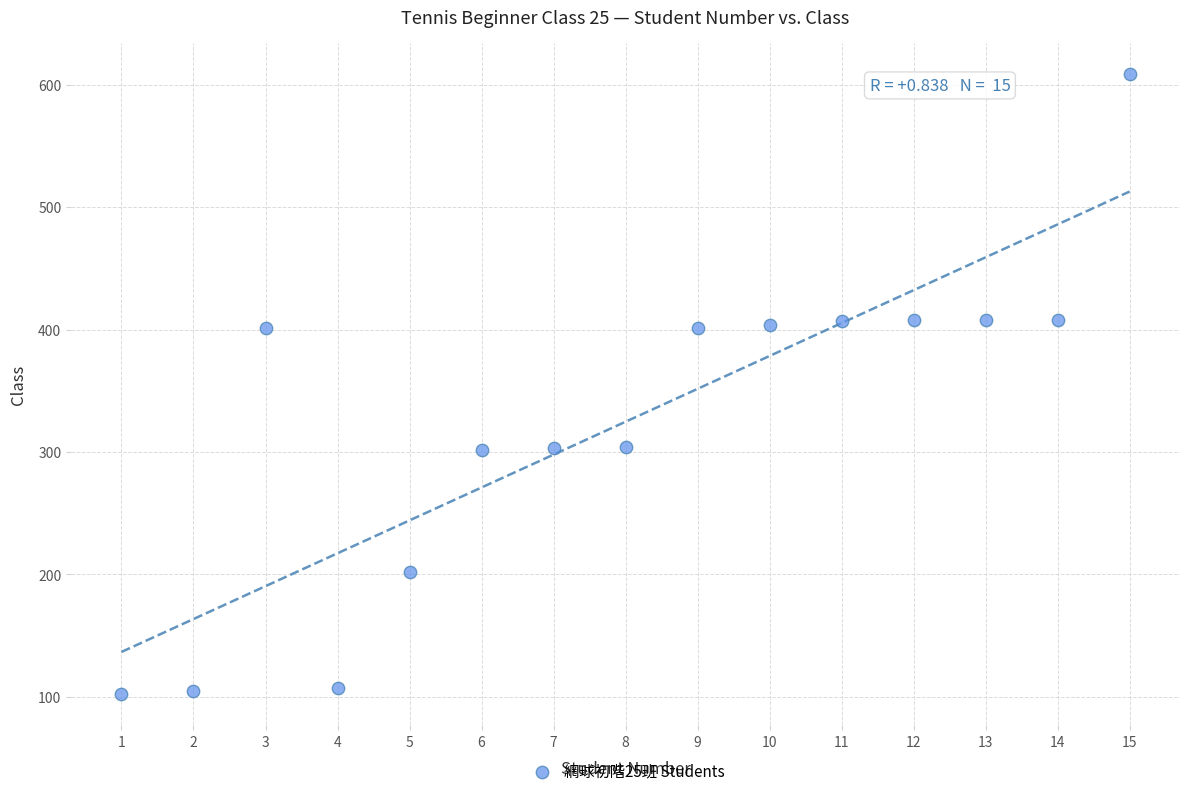

What is the range of Y values (max minus min)?

507